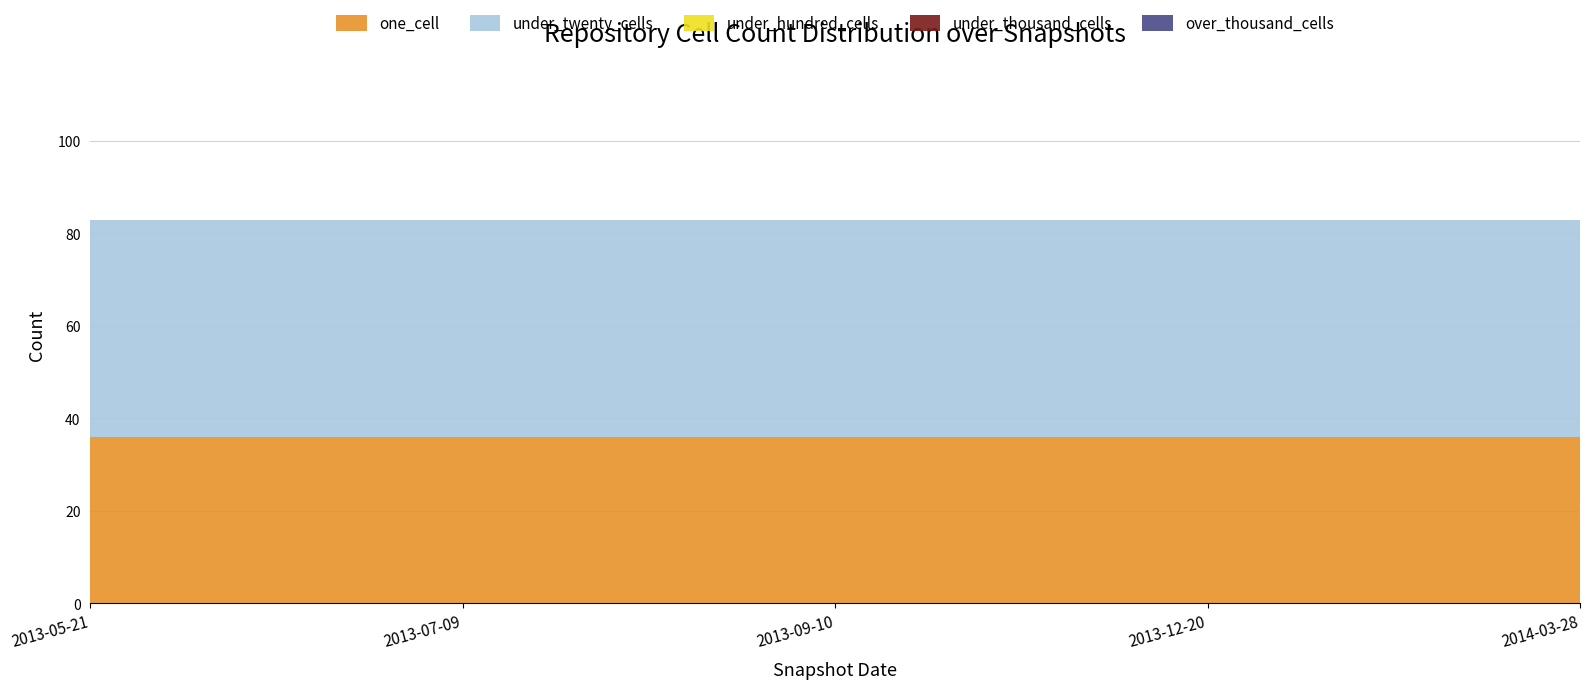

Reading left to right, list all the values displayed in this chart.

one_cell: 2013-05-21=36	2013-07-09=36	2013-09-10=36	2013-12-20=36	2014-03-28=36
under_twenty_cells: 2013-05-21=47	2013-07-09=47	2013-09-10=47	2013-12-20=47	2014-03-28=47
under_hundred_cells: 2013-05-21=0	2013-07-09=0	2013-09-10=0	2013-12-20=0	2014-03-28=0
under_thousand_cells: 2013-05-21=0	2013-07-09=0	2013-09-10=0	2013-12-20=0	2014-03-28=0
over_thousand_cells: 2013-05-21=0	2013-07-09=0	2013-09-10=0	2013-12-20=0	2014-03-28=0